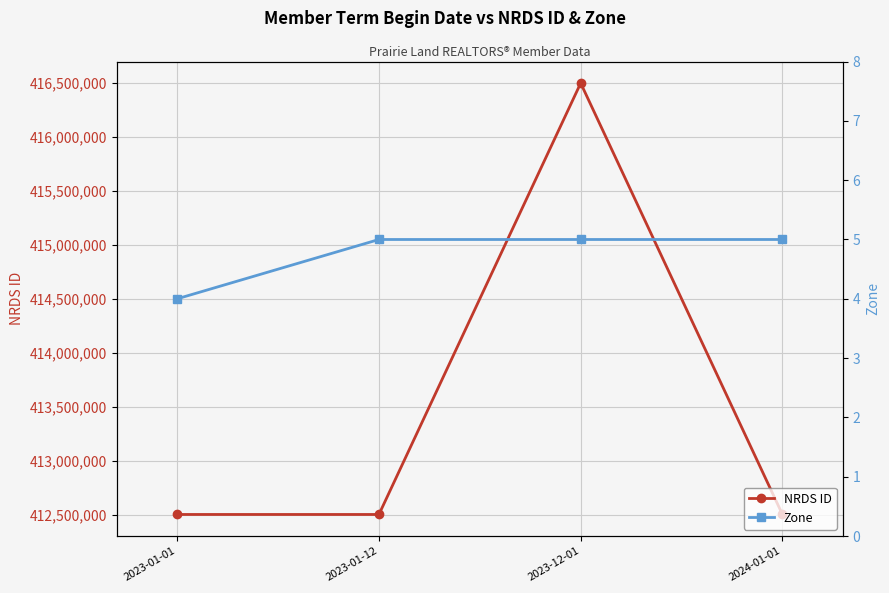

Is it true that Zone equals 3 at 2024-01-01?

False